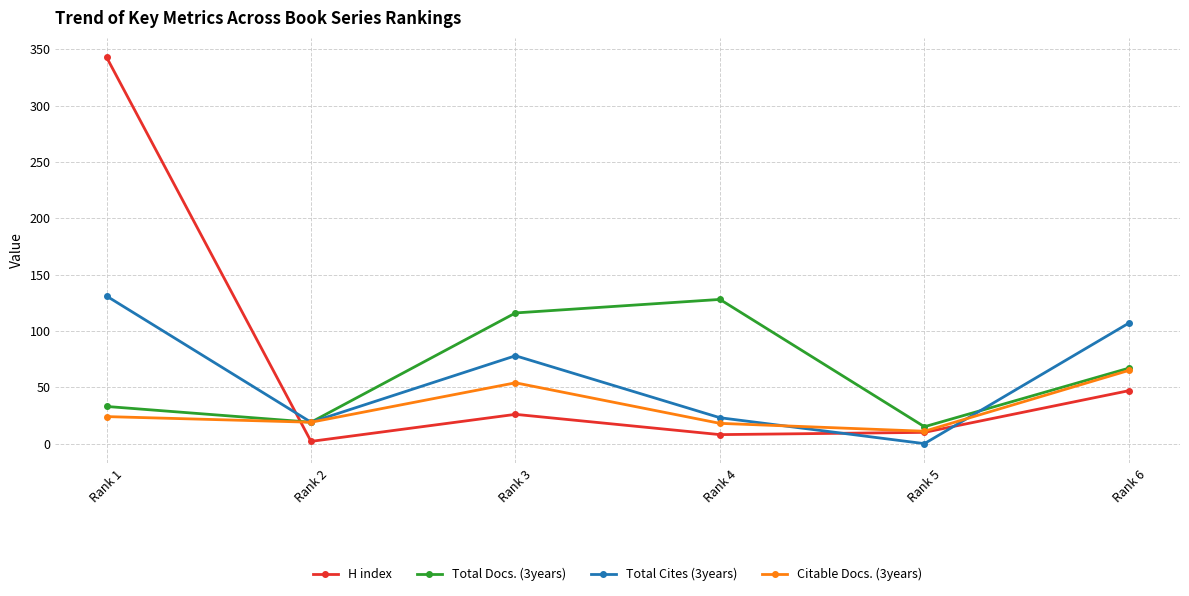

The Total Docs. (3years) series shows 49 at Rank 1. True or false?

False